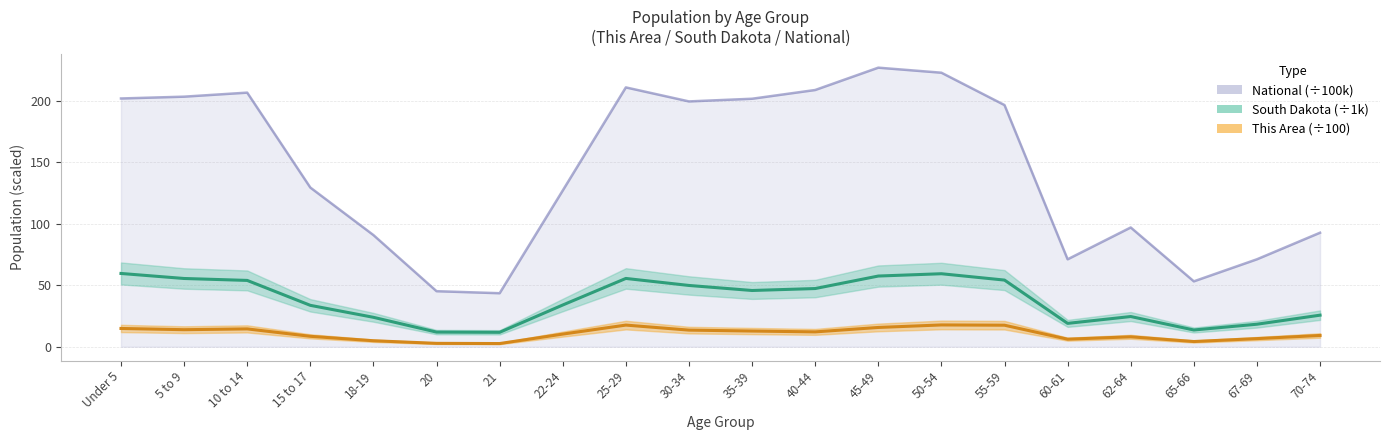

Is this an area chart (filled region under the line)?

No